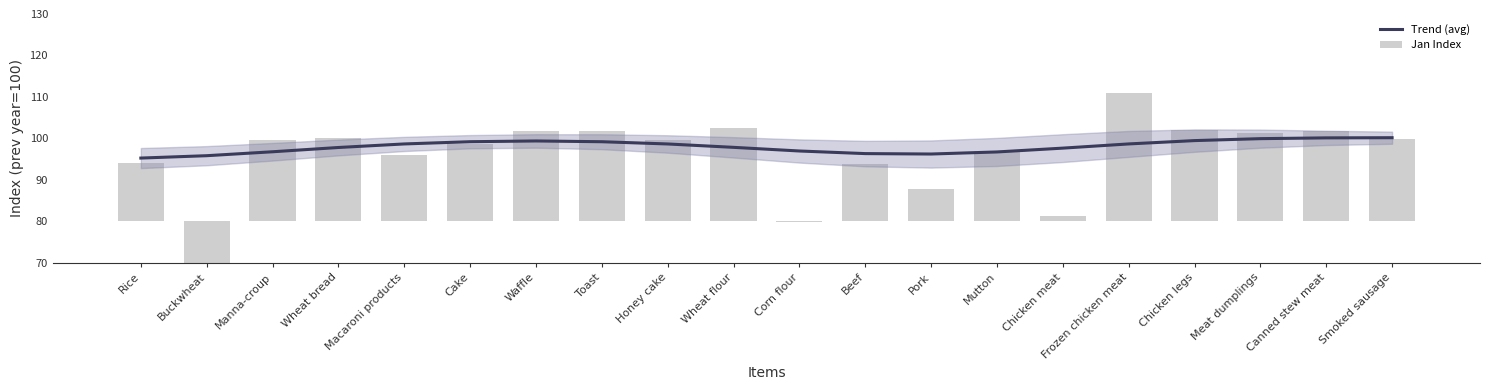

Which series changed the most between Mutton and Frozen chicken meat?

Jan Index